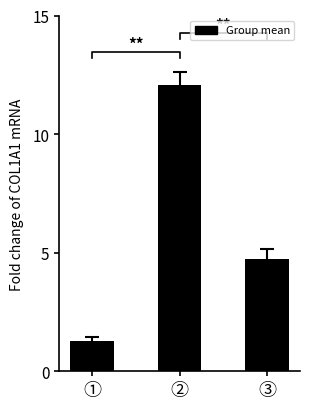

List the labels in order of value, largest first.

②, ③, ①